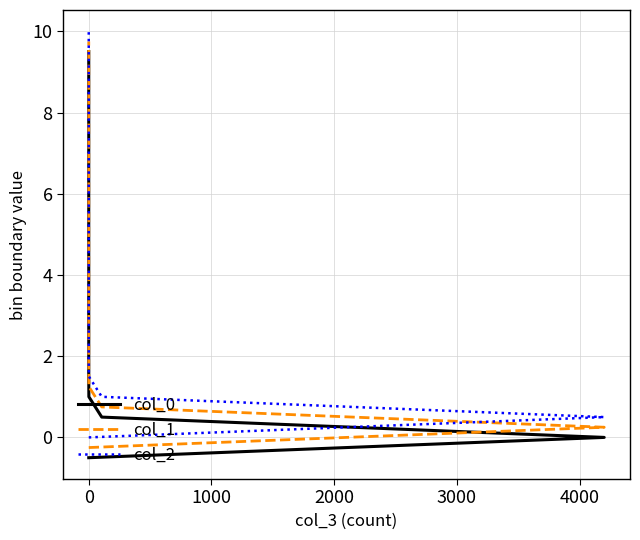

List the series in order of their overall mean, lowest first.

col_0, col_1, col_2